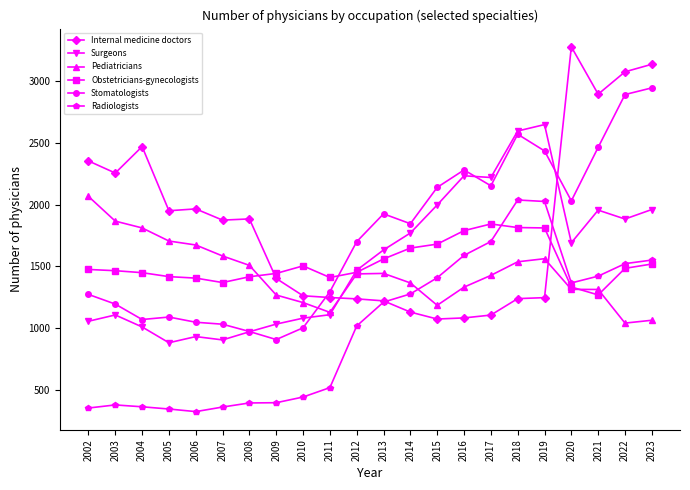

What is the difference between the maximum and minimum values in the Surgeons series?

1765